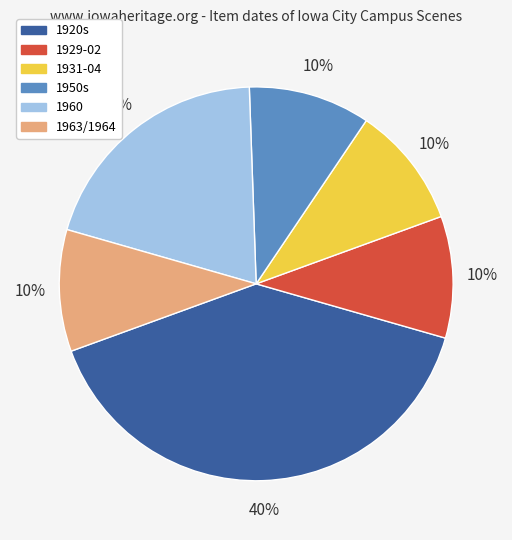

Which has a higher value, 1929-02 or 1920s?

1920s